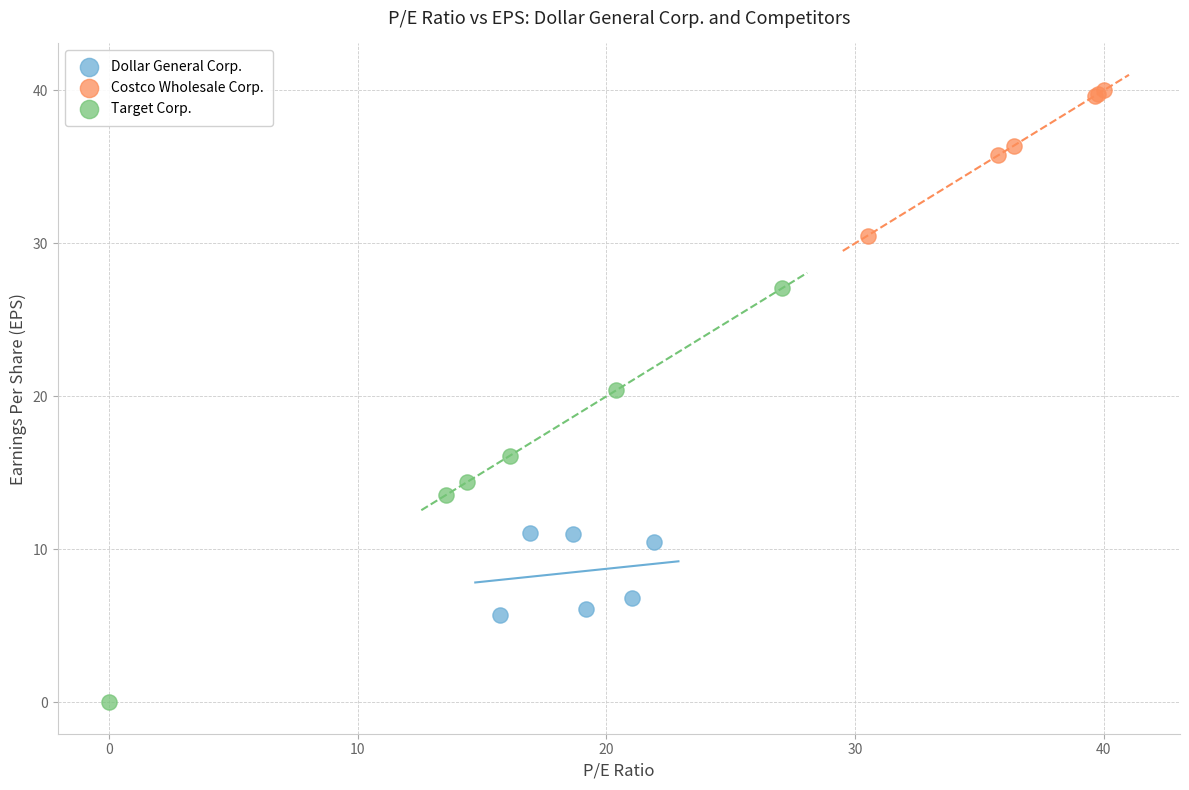

What are all the series names shown in the legend?

Dollar General Corp., Costco Wholesale Corp., Target Corp.